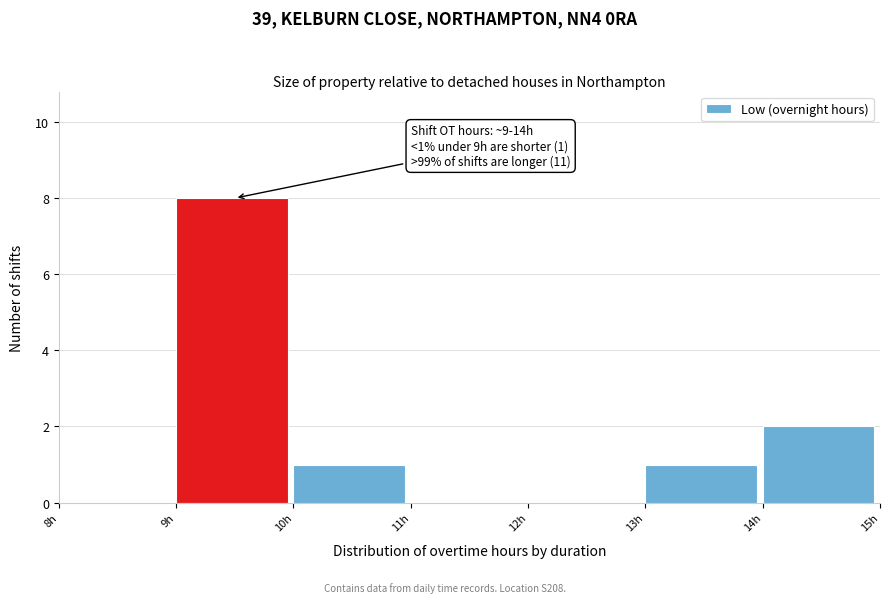

Over which range of the x-axis is the bar tallest?

9 to 10